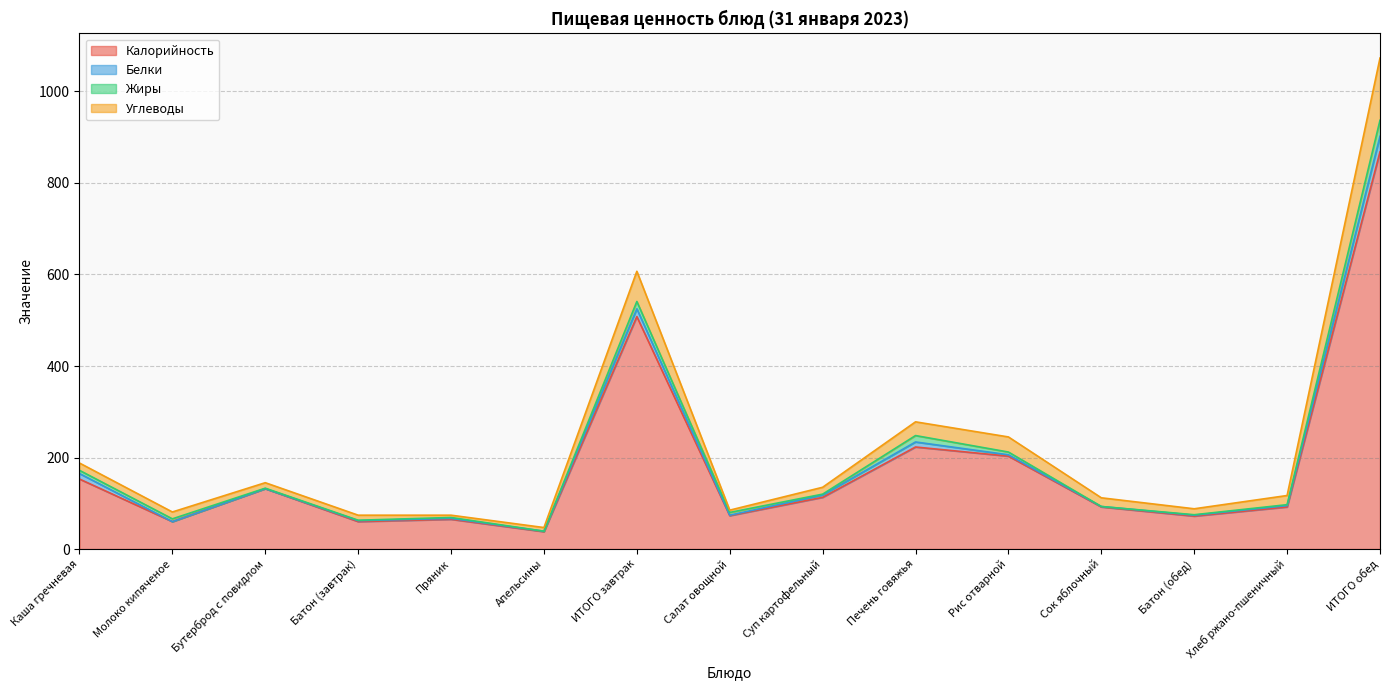

Is it true that Углеводы equals 188 at Каша гречневая?

True